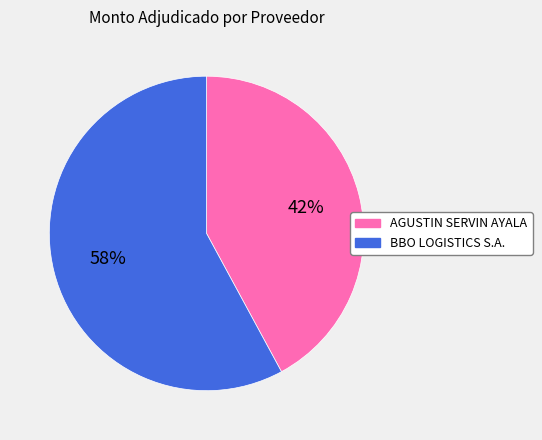

To the nearest percent, what portion does BBO LOGISTICS S.A. represent?

58%